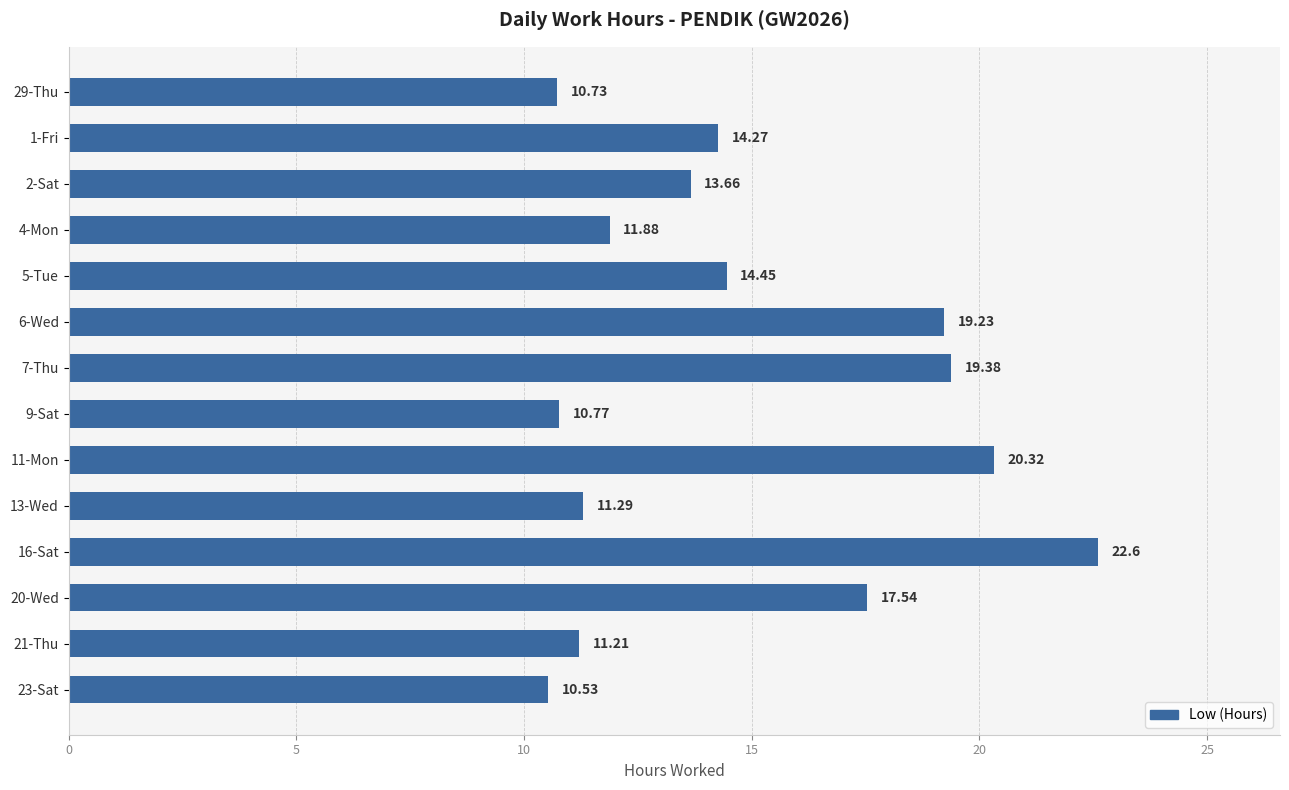

Rank the categories by value from highest to lowest.

16-Sat, 11-Mon, 7-Thu, 6-Wed, 20-Wed, 5-Tue, 1-Fri, 2-Sat, 4-Mon, 13-Wed, 21-Thu, 9-Sat, 29-Thu, 23-Sat